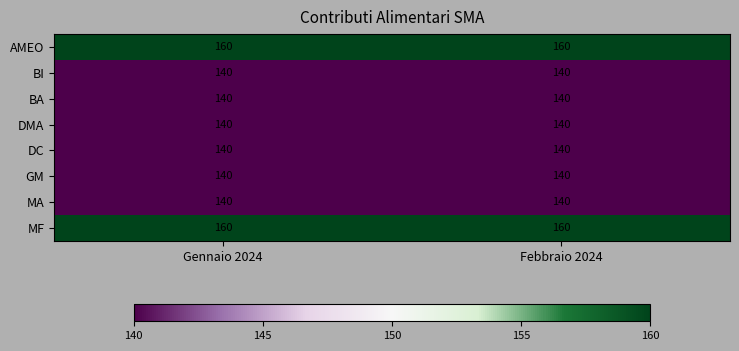

The value of DMA at Febbraio 2024 is 66. True or false?

False